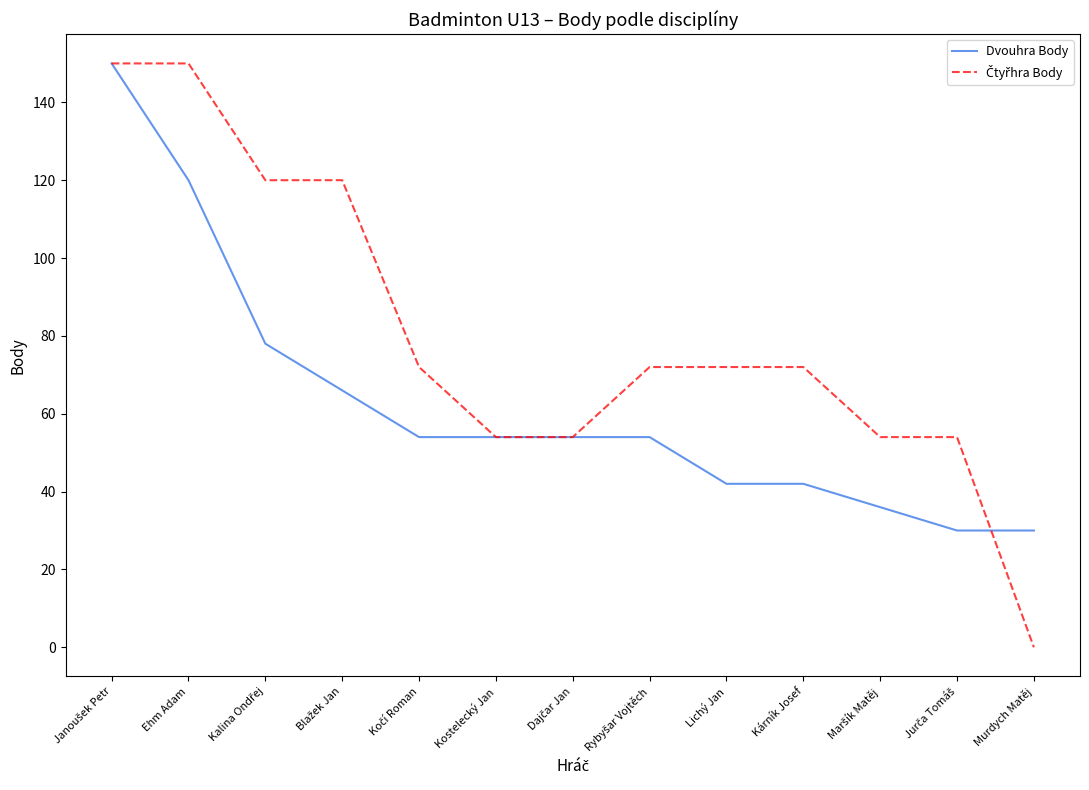

The Dvouhra Body series shows 54 at Kostelecký Jan. True or false?

True